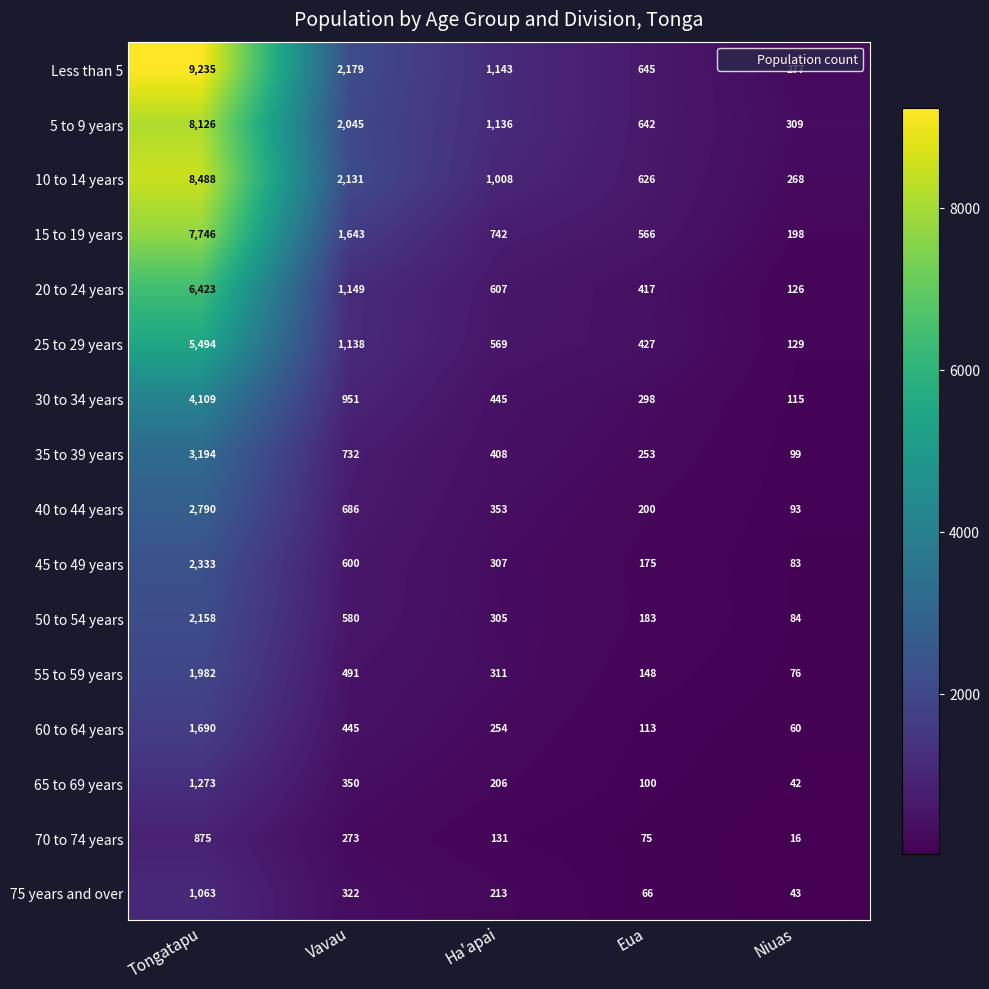

Which series has the widest spread of values?

Less than 5